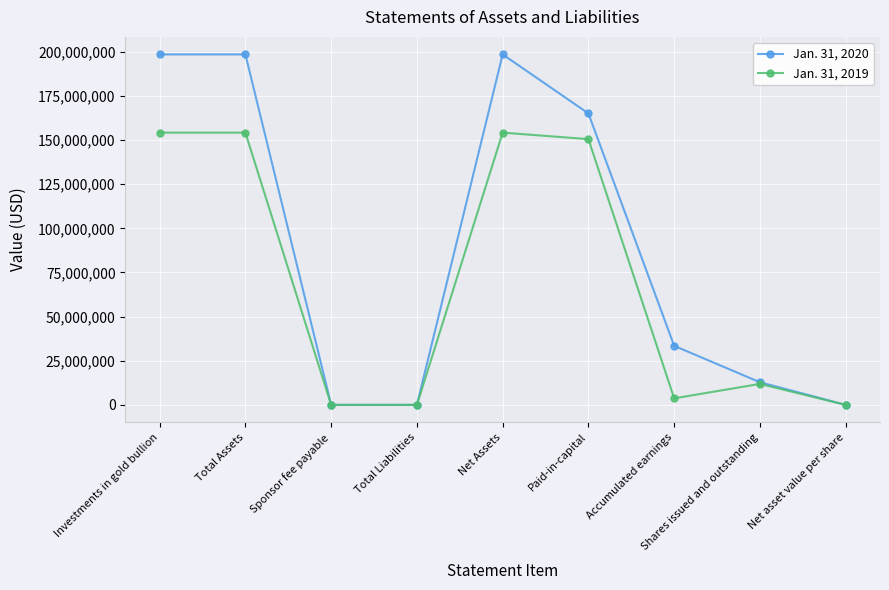

How many categories are shown in the chart?

9